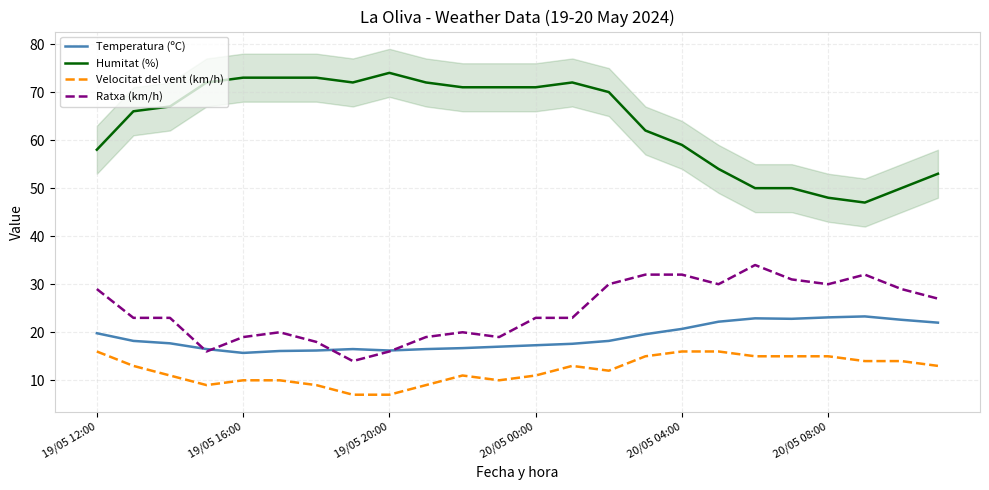

Does the chart display data point markers on the line(s)?

No